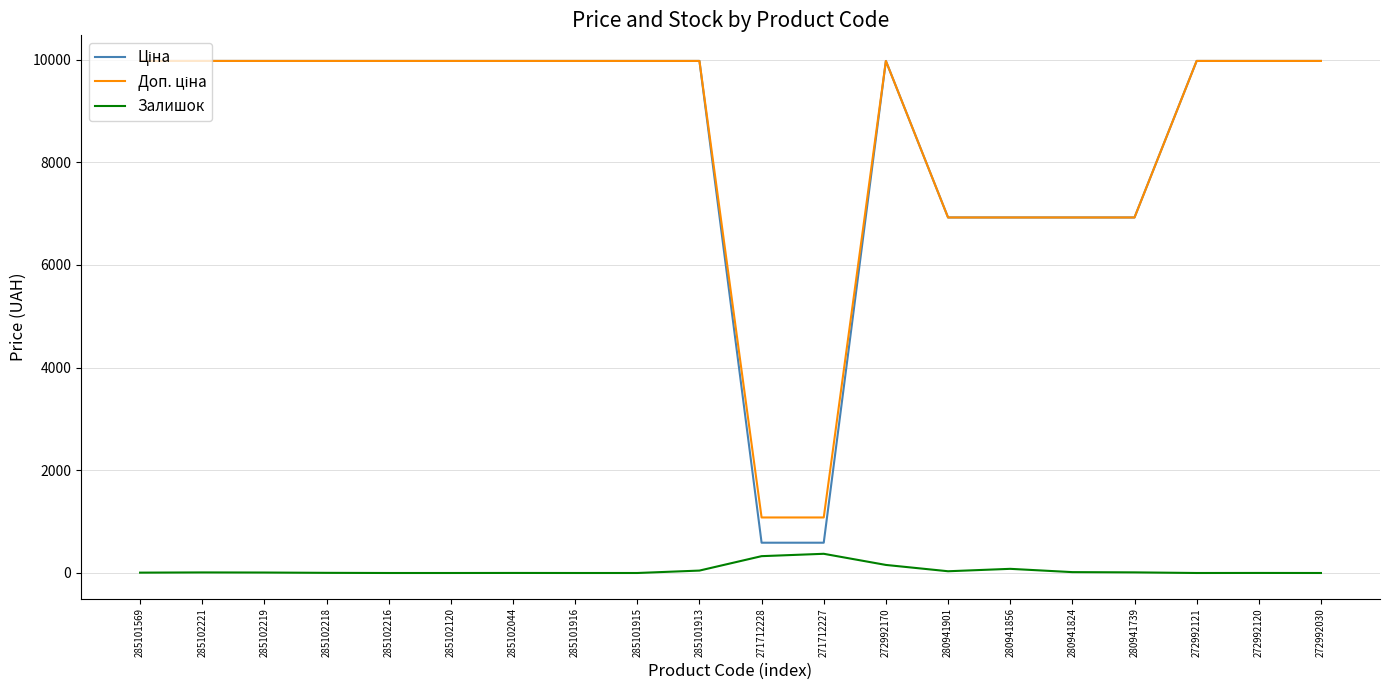

How many lines are shown in the chart?

3